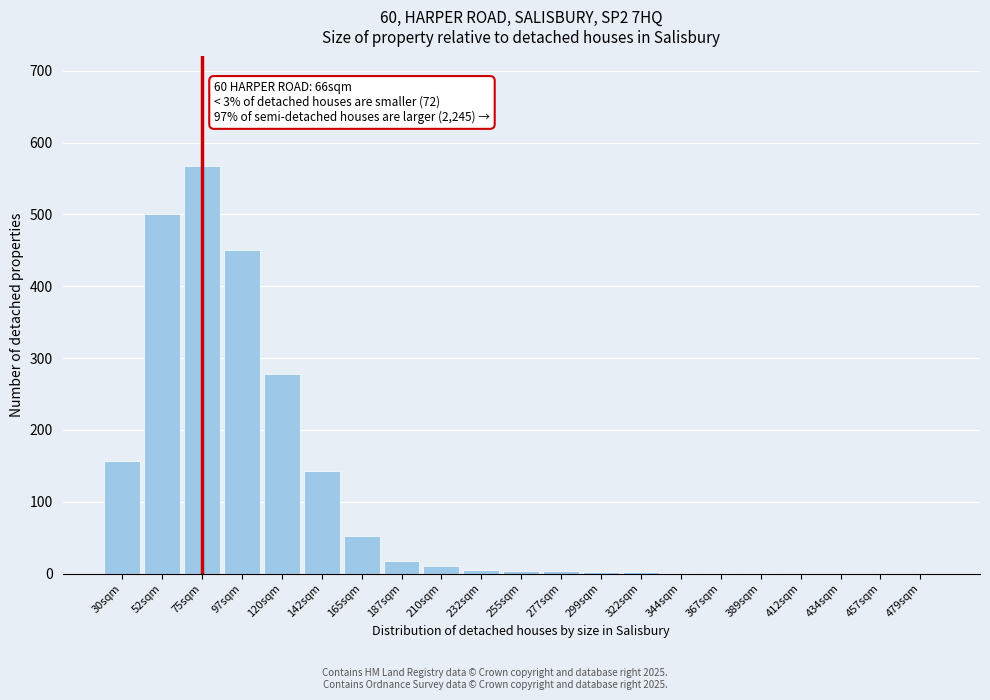

Is it true that the value at 412sqm is 200?

False